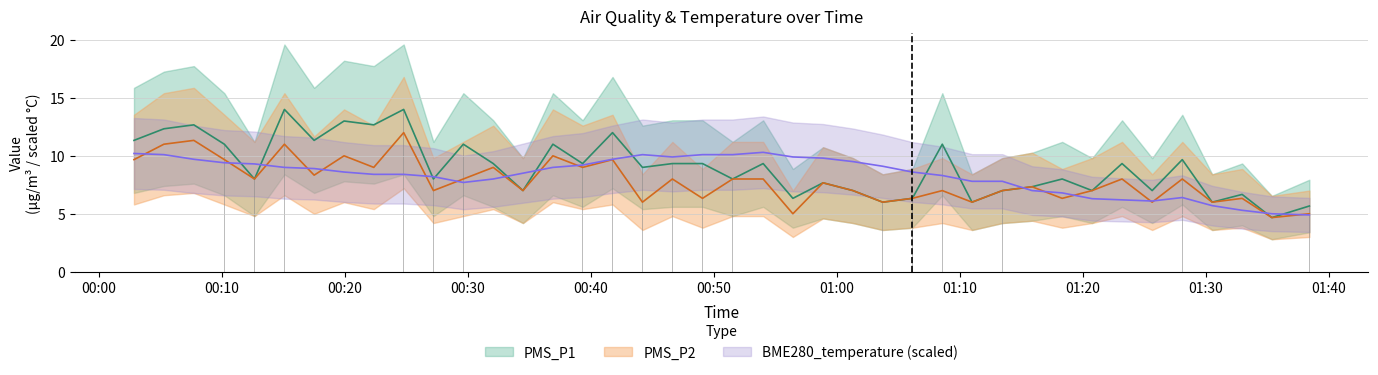

True or false: PMS_P1 has a value of 11.0 at 2023/09/28 01:06:08.

False